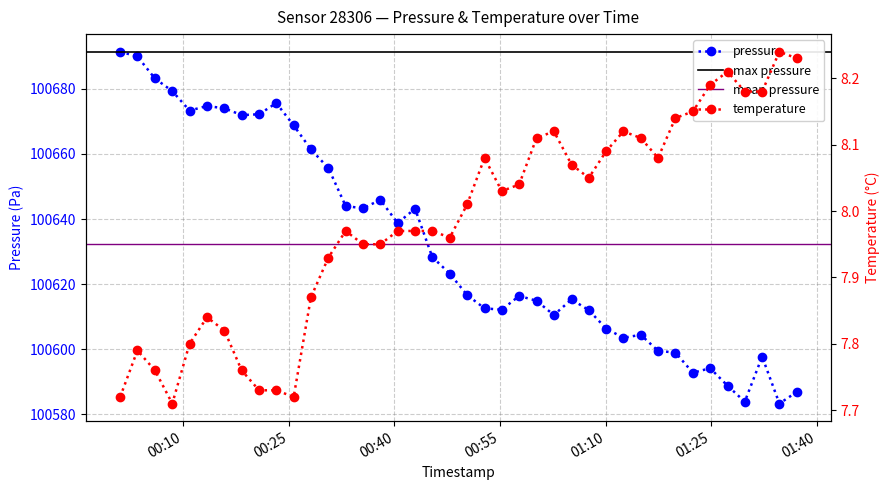

What is the label of the 13th point from the left?

2023-12-20T00:30:38